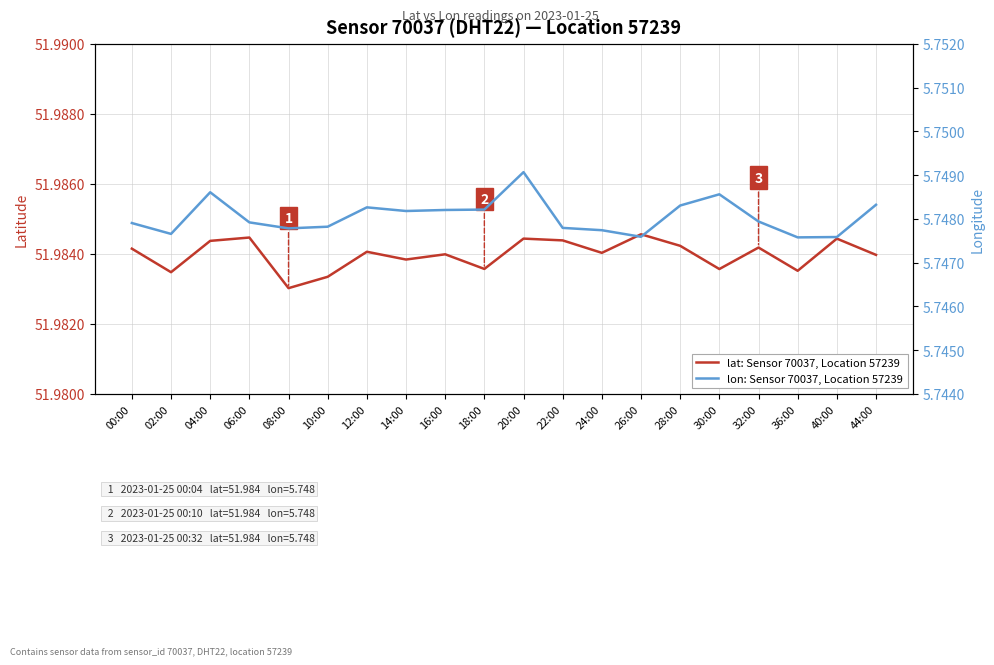

Which series changed the most between 22:00 and 40:00?

lon: Sensor 70037, Location 57239